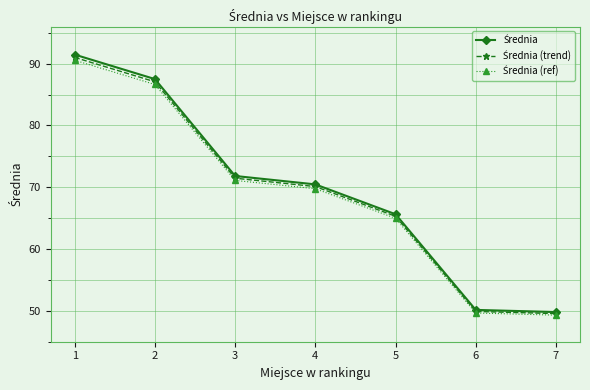

What is the greatest value displayed?

91.5